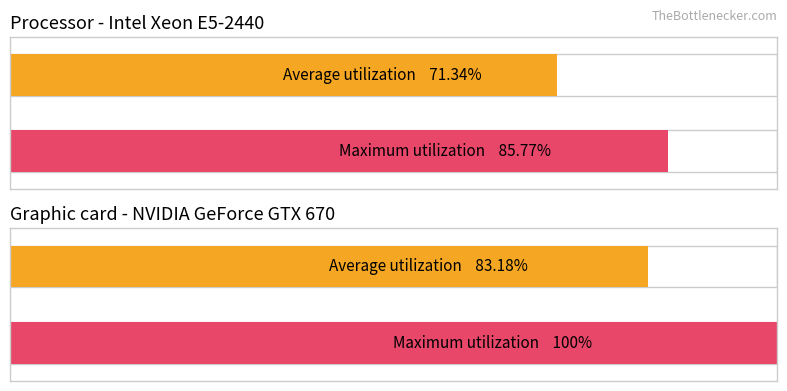

Are the bars grouped side by side (vs. stacked)?

Yes